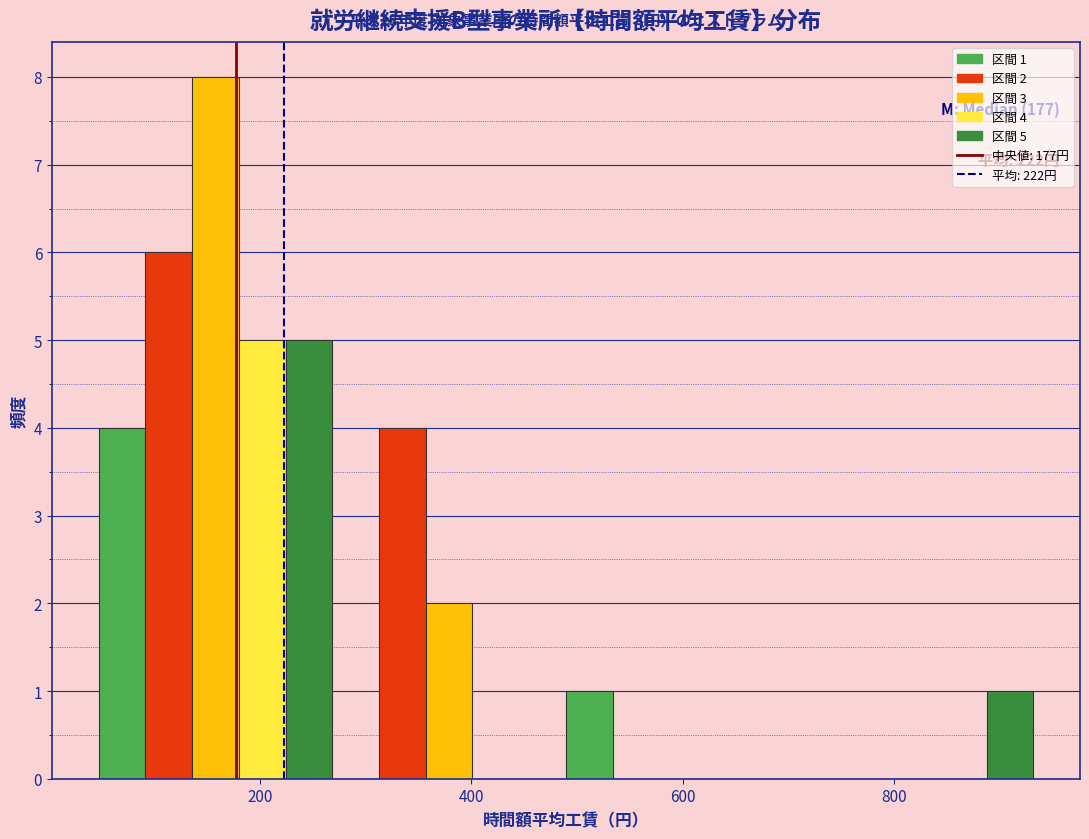

Around what value on the x-axis is the tallest bar? Give the approximate position of its centre, as read against the axis.

160